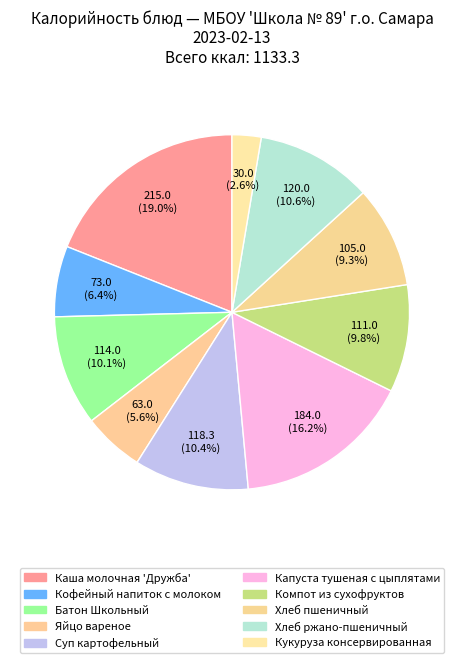

Is there a majority slice in this chart?

No